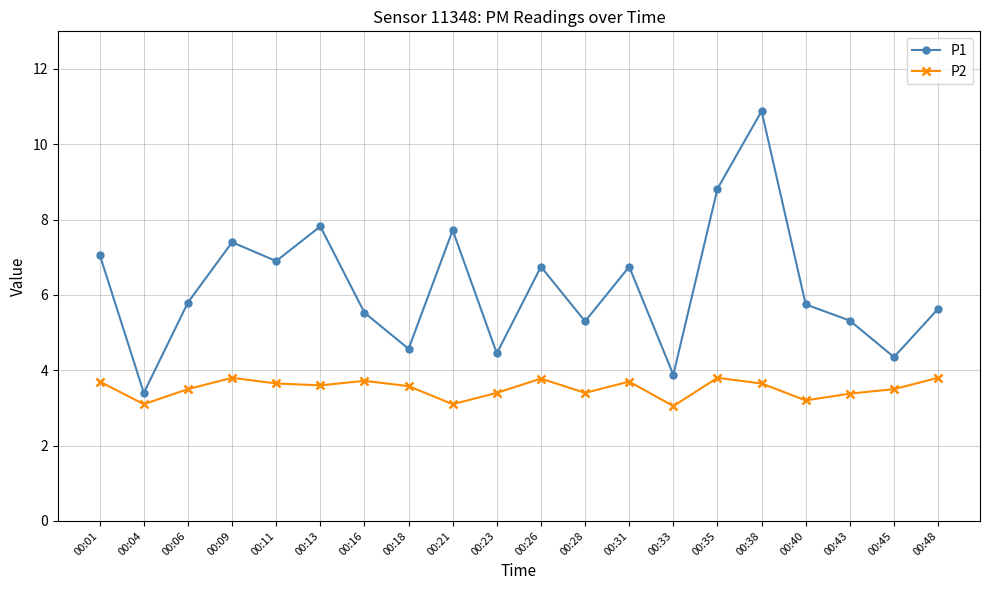

The value of P1 at 00:31 is 6.8. True or false?

True